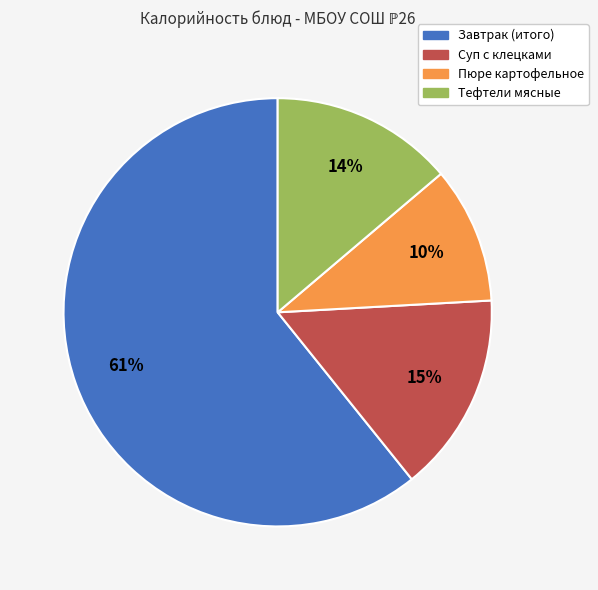

What is the largest slice in the pie chart?

Завтрак (итого)